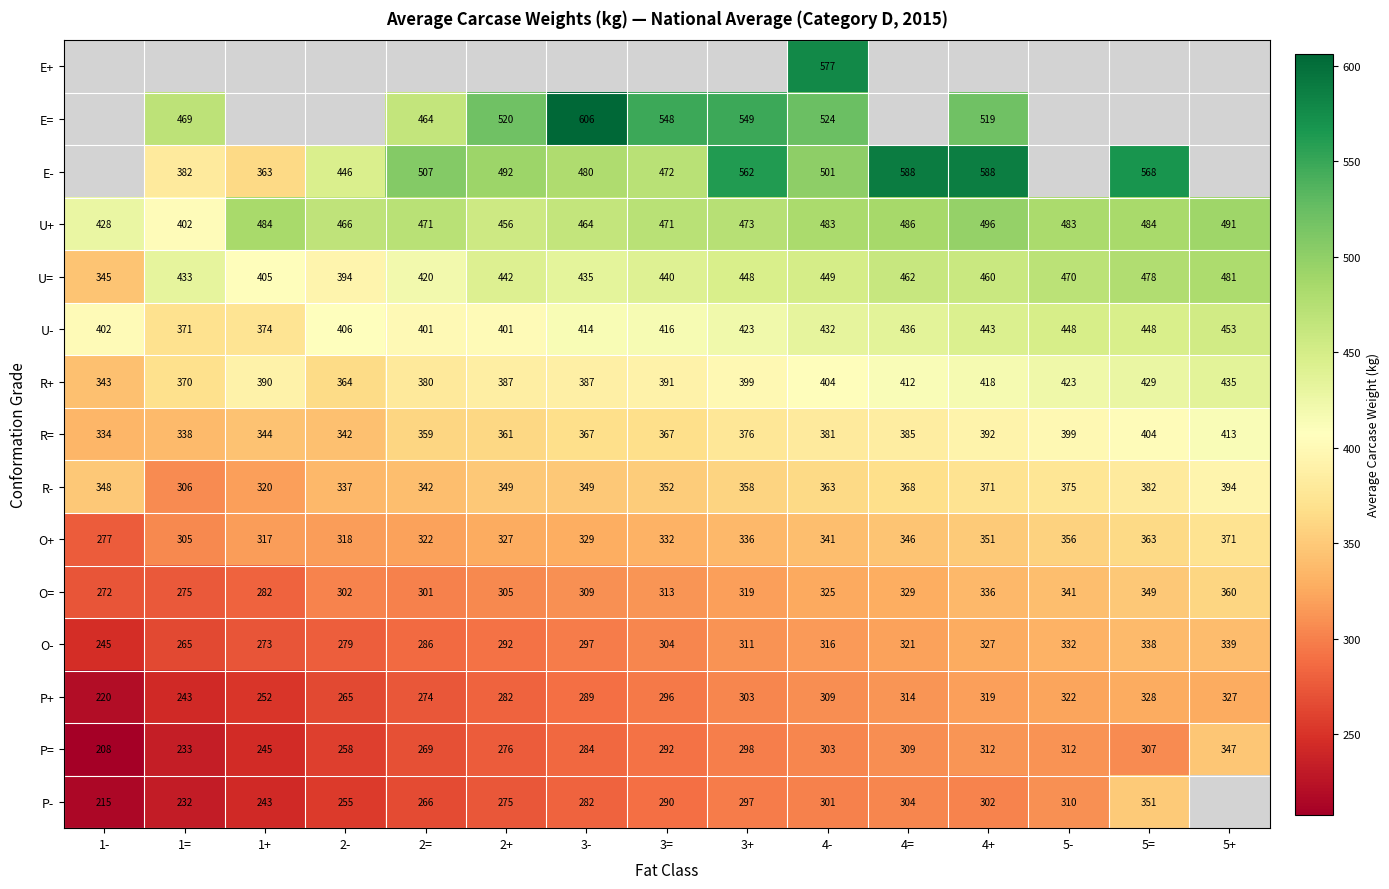

True or false: R+ has a value of 246 at 3-.

False